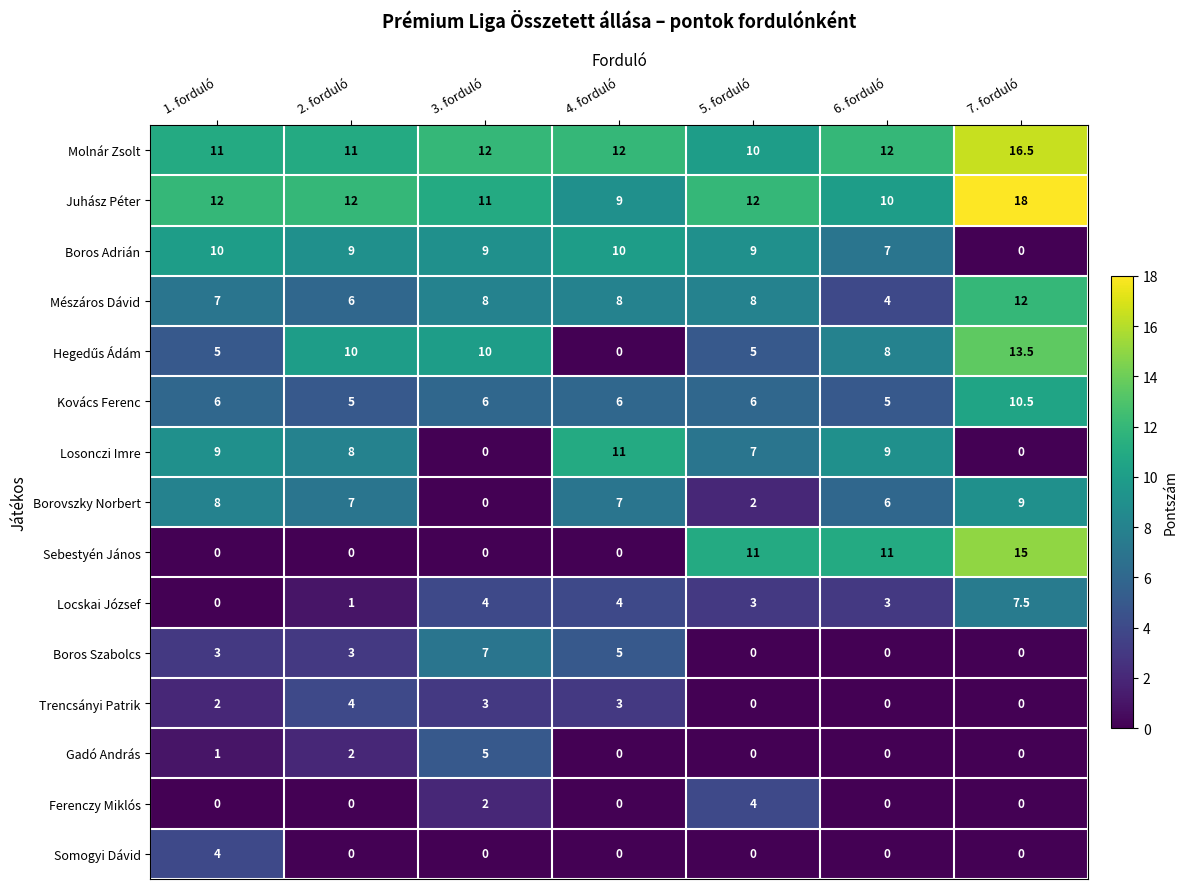

What is the difference between the maximum and minimum values in the Ferenczy Miklós series?

4.0